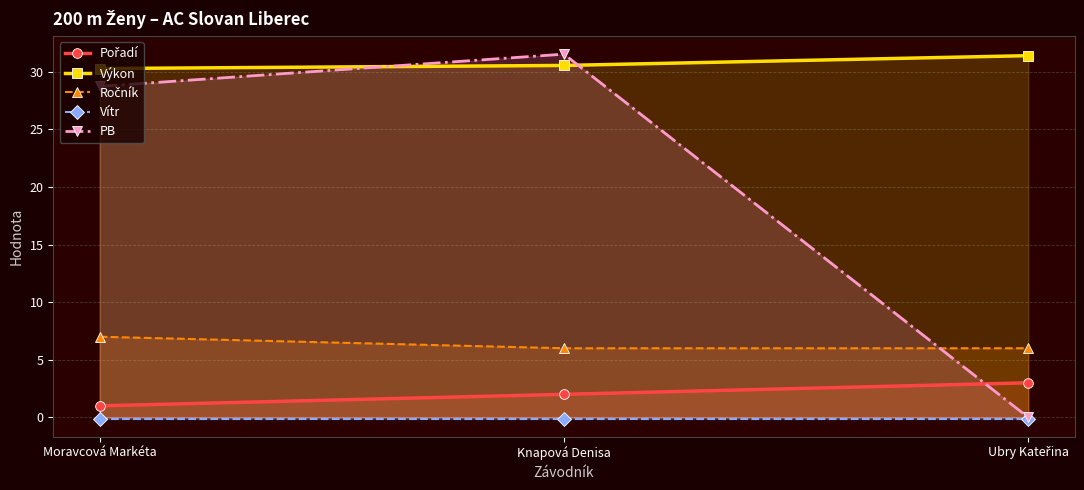

What is the spread (max minus min) of values at Ubry Kateřina?

31.5